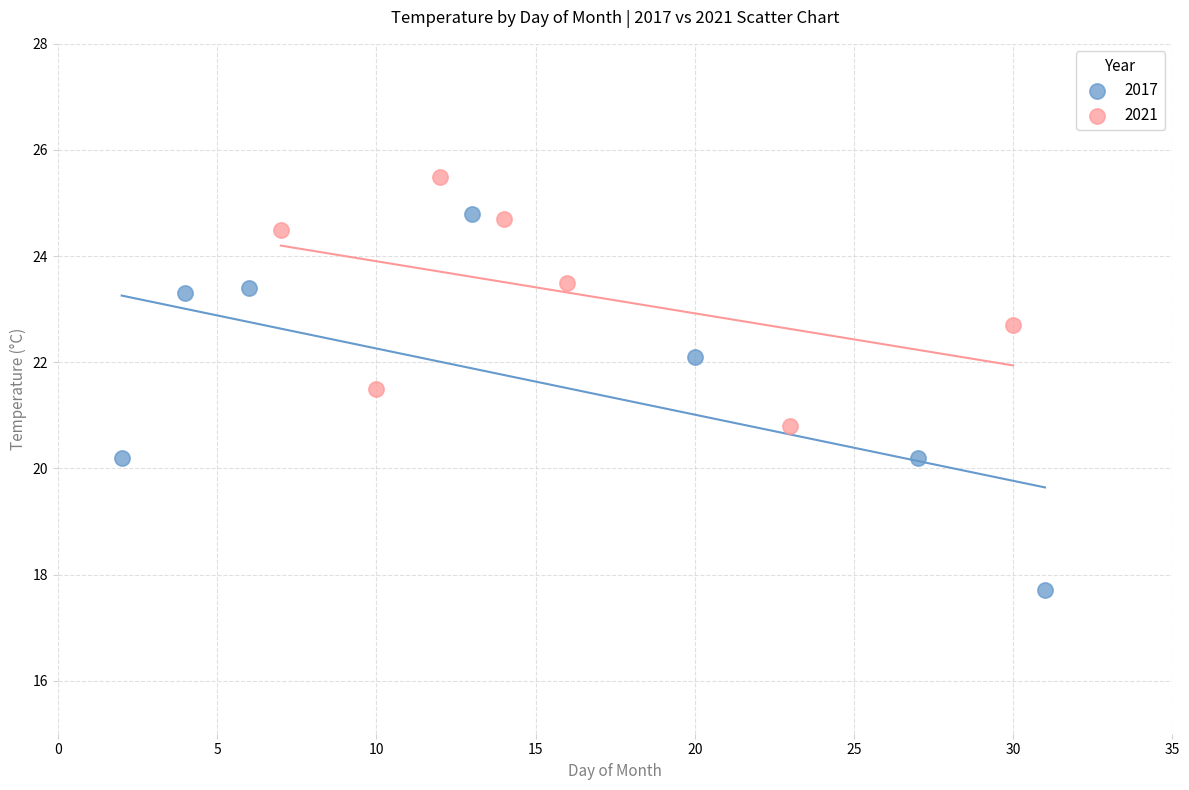

What are all the series names shown in the legend?

2017, 2021